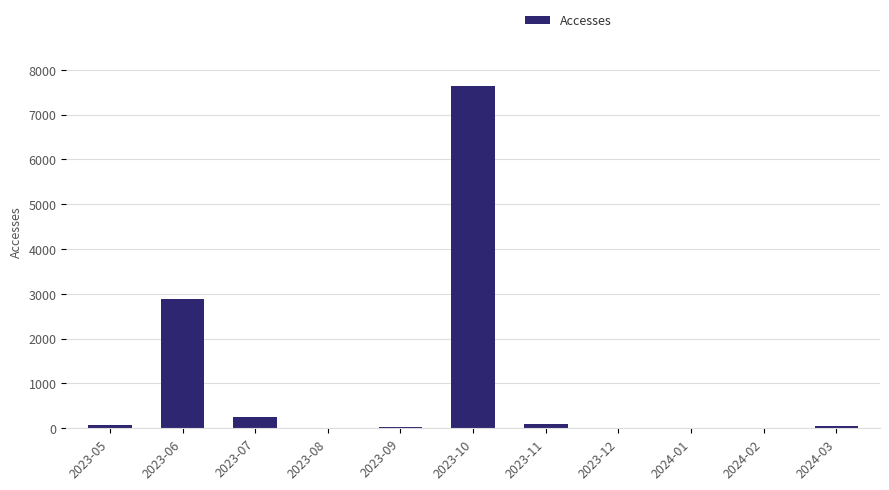

Which category has the highest value across all series?

2023-10